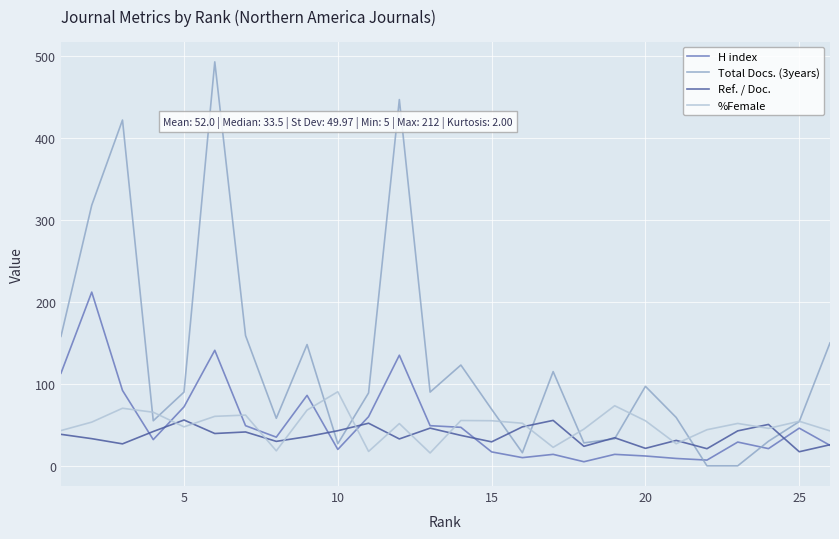

List the series in order of their peak value, highest first.

Total Docs. (3years), H index, %Female, Ref. / Doc.